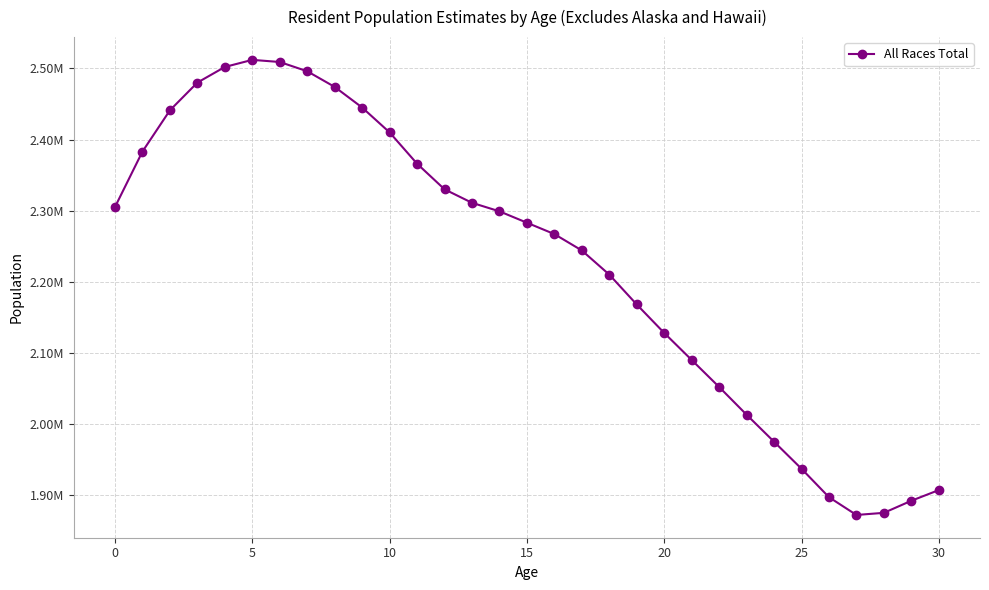

Does the chart have visible grid lines?

Yes